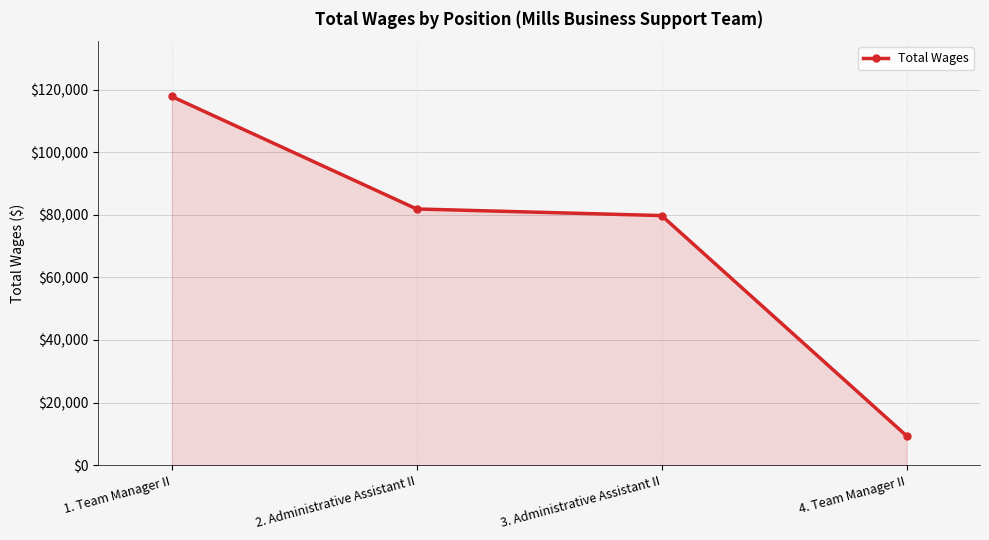

True or false: the data has more than 2 interior local peaks.

False